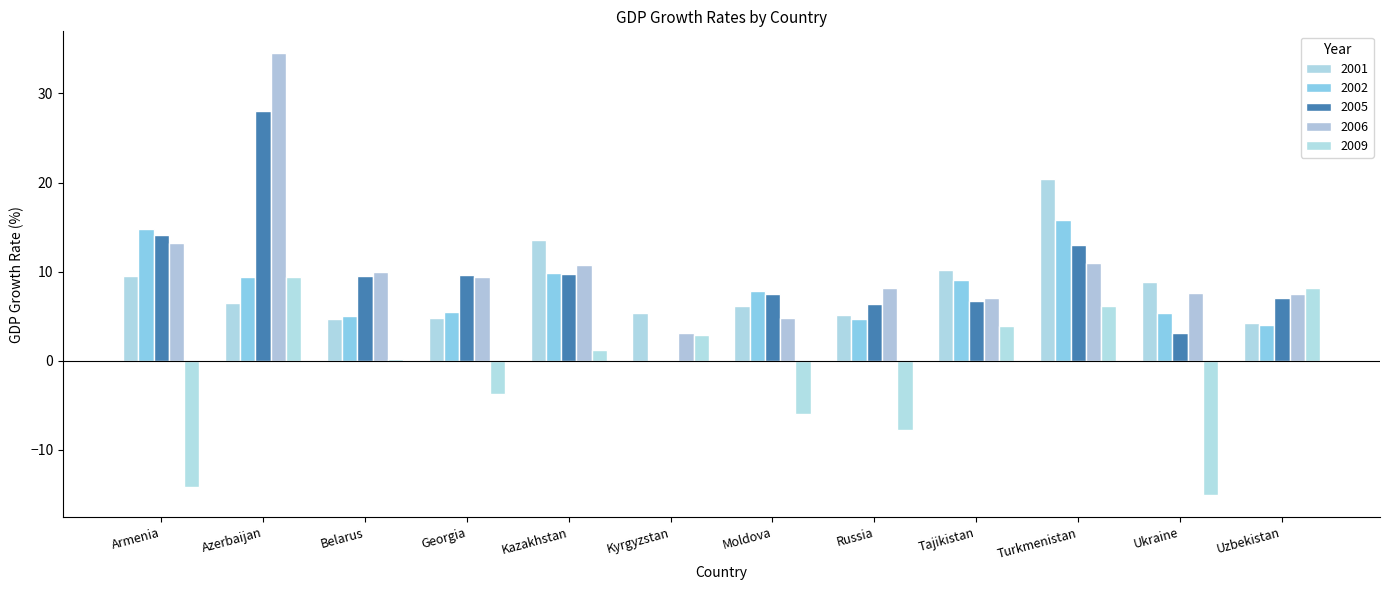

At which label does 2005 reach its minimum?

Kyrgyzstan